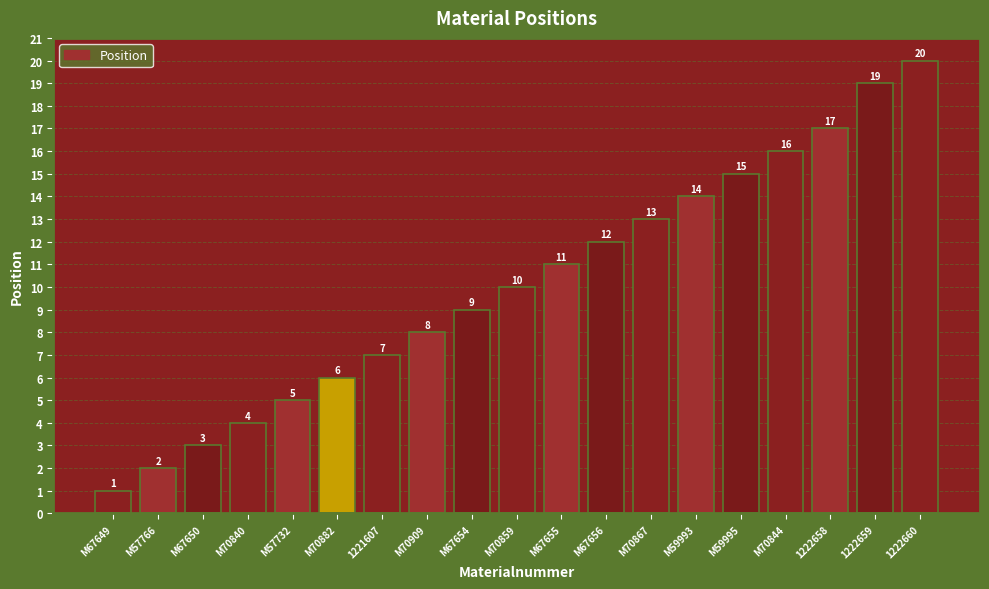

Rank the categories by value from lowest to highest.

M67649, M57766, M67650, M70840, M57732, M70882, 1221607, M70909, M67654, M70859, M67655, M67656, M70867, M59993, M59995, M70844, 1222658, 1222659, 1222660